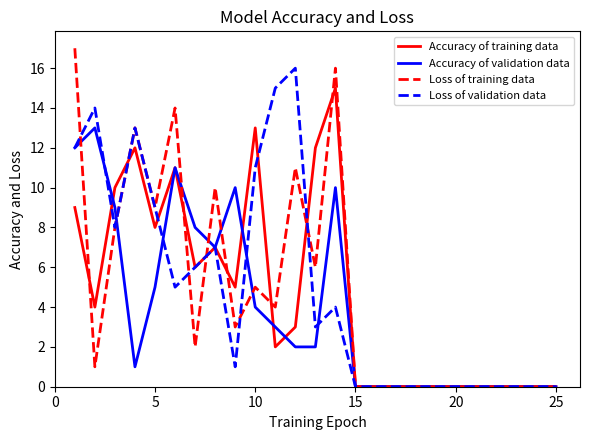

Reading left to right, extract all data points from this chart.

Accuracy of training data: 9	4	10	12	8	11	6	7	5	13	2	3	12	15	0	0	0	0	0	0	0	0	0	0	0
Accuracy of validation data: 12	13	9	1	5	11	8	7	10	4	3	2	2	10	0	0	0	0	0	0	0	0	0	0	0
Loss of training data: 17	1	8	13	9	14	2	10	3	5	4	11	6	16	0	0	0	0	0	0	0	0	0	0	0
Loss of validation data: 12	14	8	13	9	5	6	7	1	11	15	16	3	4	0	0	0	0	0	0	0	0	0	0	0